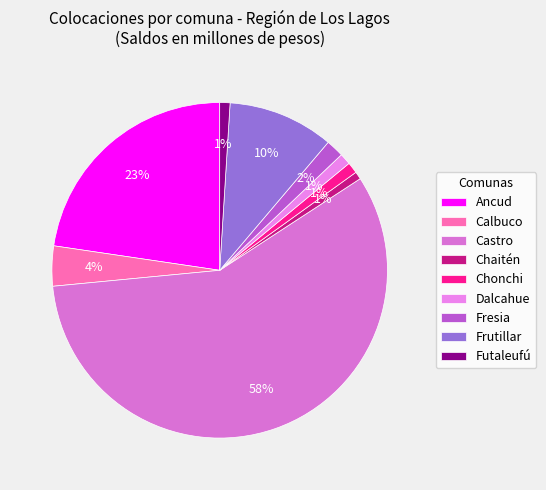

True or false: Frutillar accounts for 10% of the total.

True